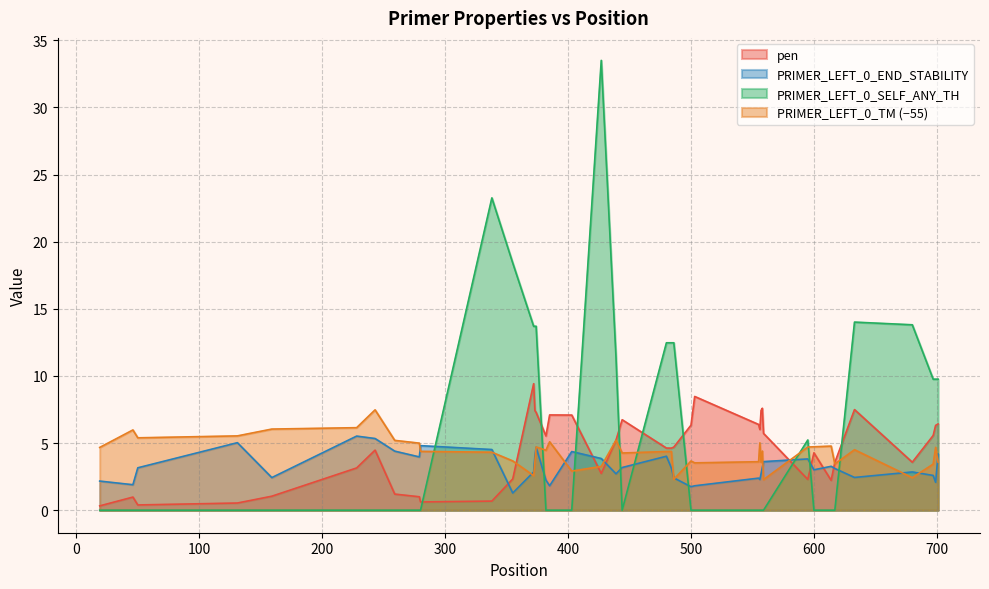

Which series has the largest range (max minus min)?

PRIMER_LEFT_0_SELF_ANY_TH